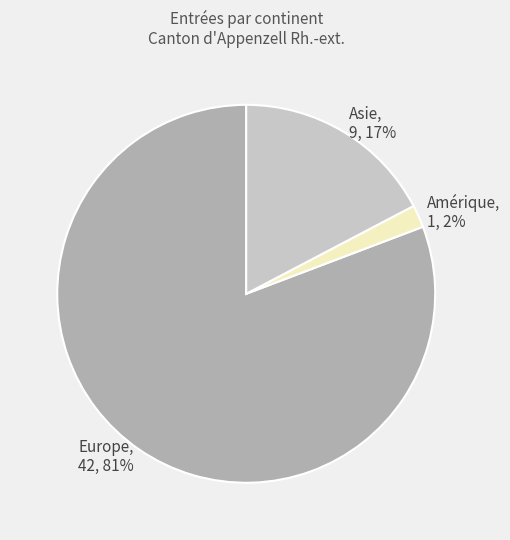

Is it true that Amérique is 2% of the pie?

True